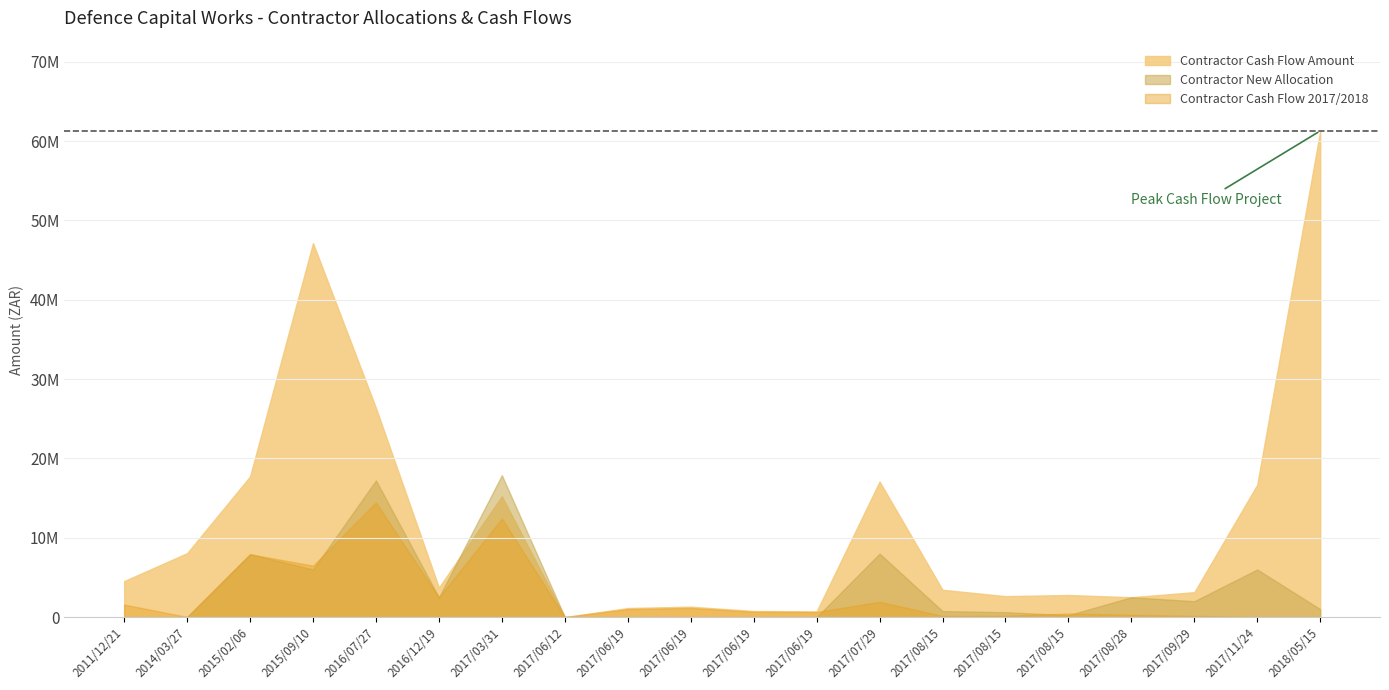

What is the total value across all series at 2015/09/10?

59624871.3